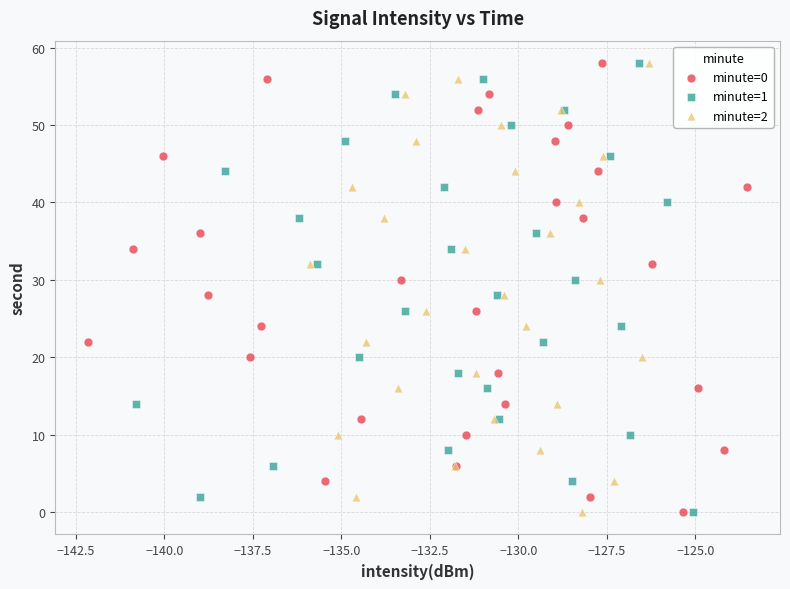

What are all the series names shown in the legend?

minute=0, minute=1, minute=2